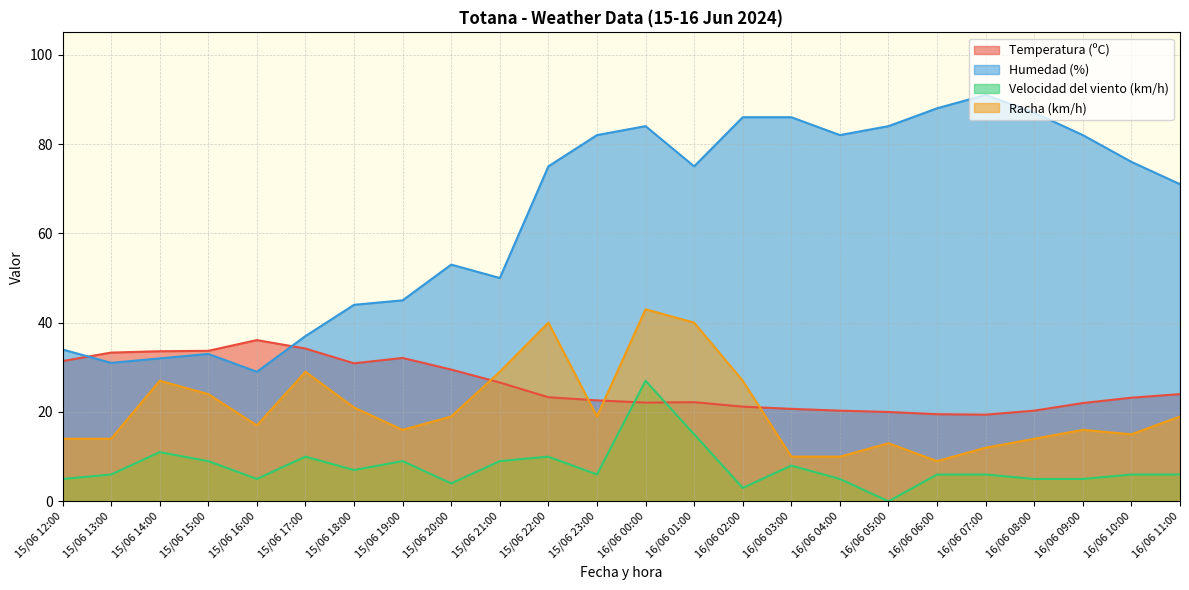

Which has a higher value, 16/06 03:00 or 15/06 22:00?

15/06 22:00